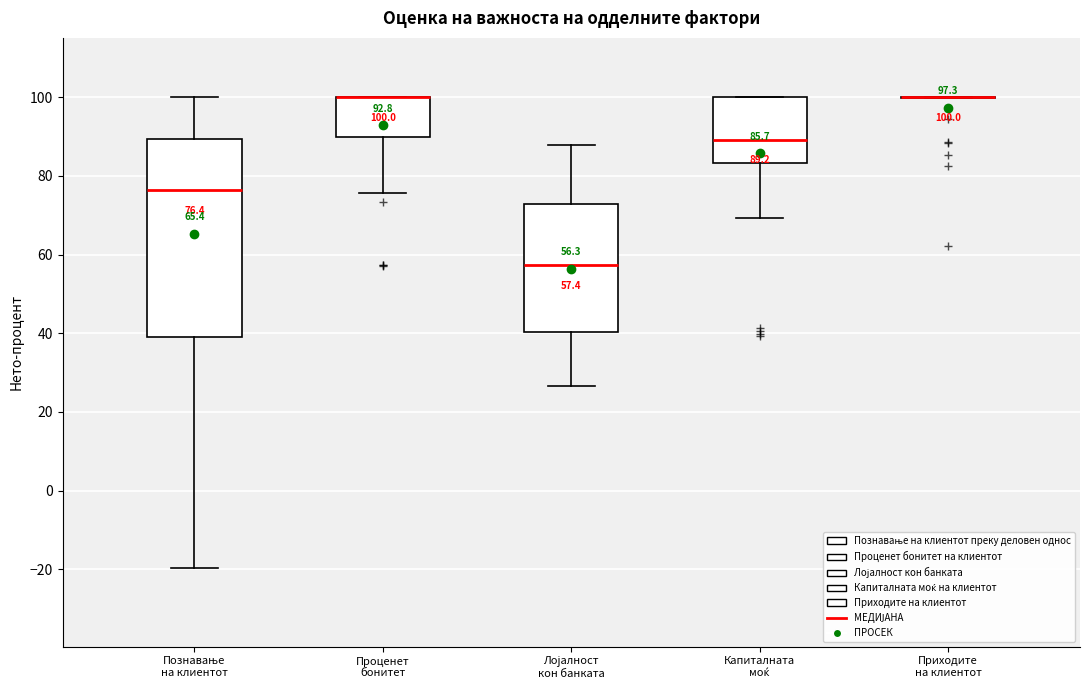

Which box is the tallest, from its lower edge to its upper edge?

Познавање на клиентот